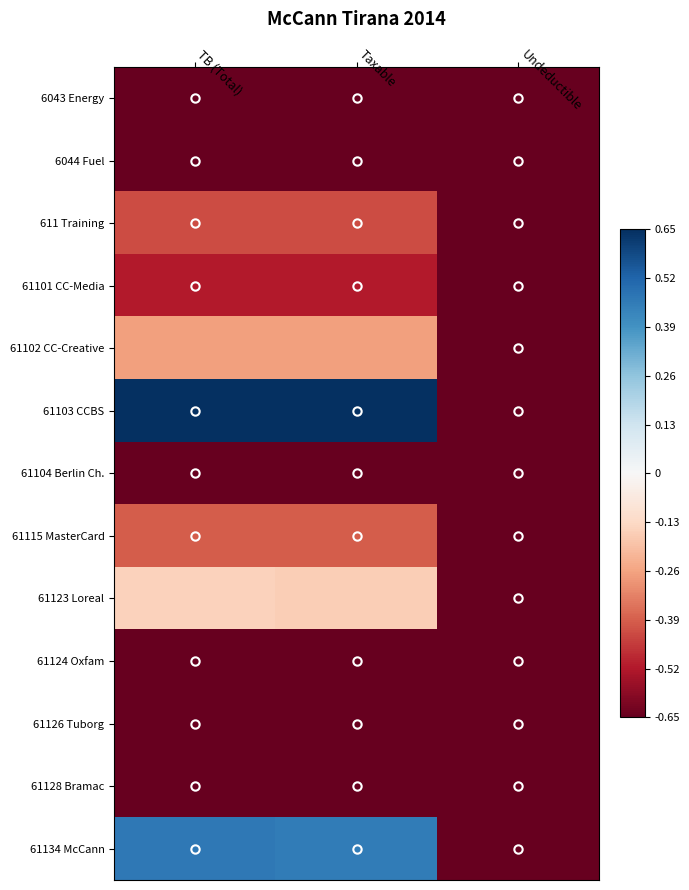

List the series in order of their peak value, lowest first.

61124 Oxfam, 61104 Berlin Ch., 61126 Tuborg, 6043 Energy, 61128 Bramac, 6044 Fuel, 61101 CC-Media, 611 Training, 61115 MasterCard, 61102 CC-Creative, 61123 Loreal, 61134 McCann, 61103 CCBS